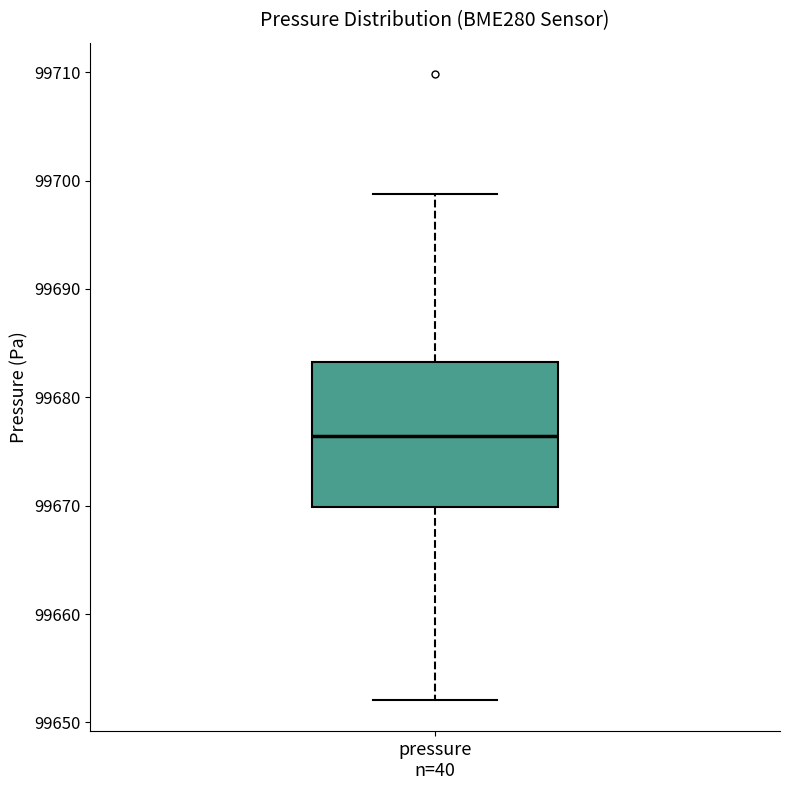

Where does the upper whisker of the box for pressure n=40 end on the y-axis? The values are not printed on the chart, so give them approximately, as read against the axis.

99699